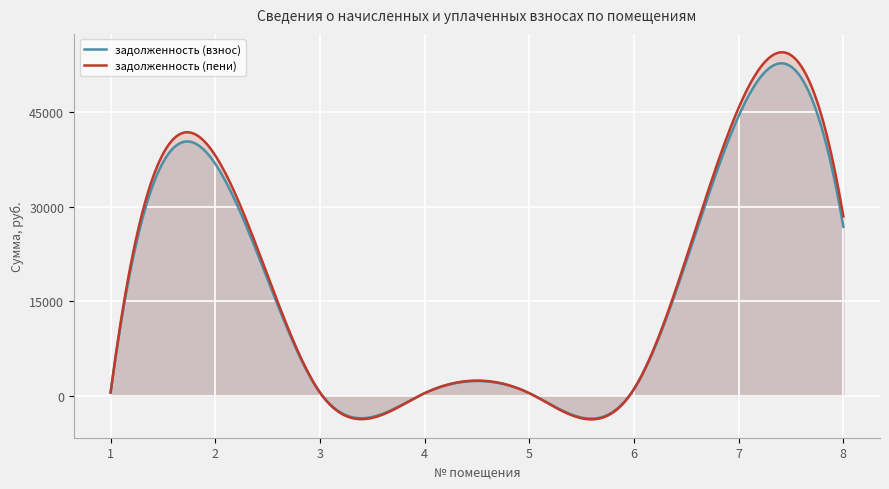

What is the minimum value for задолженность (взнос)?

-3597.7